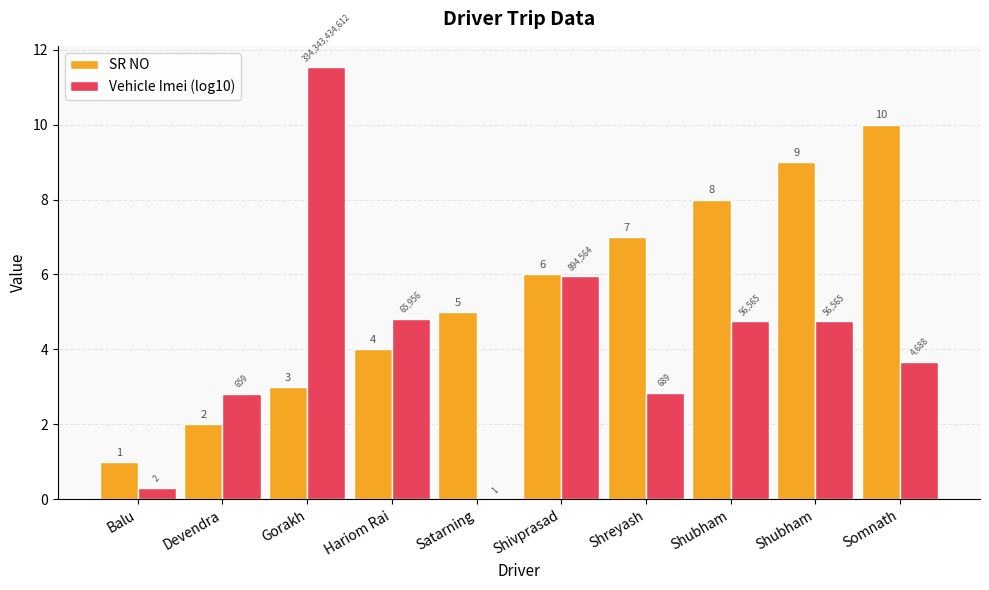

What are all the series names shown in the legend?

SR NO, Vehicle Imei (log10)